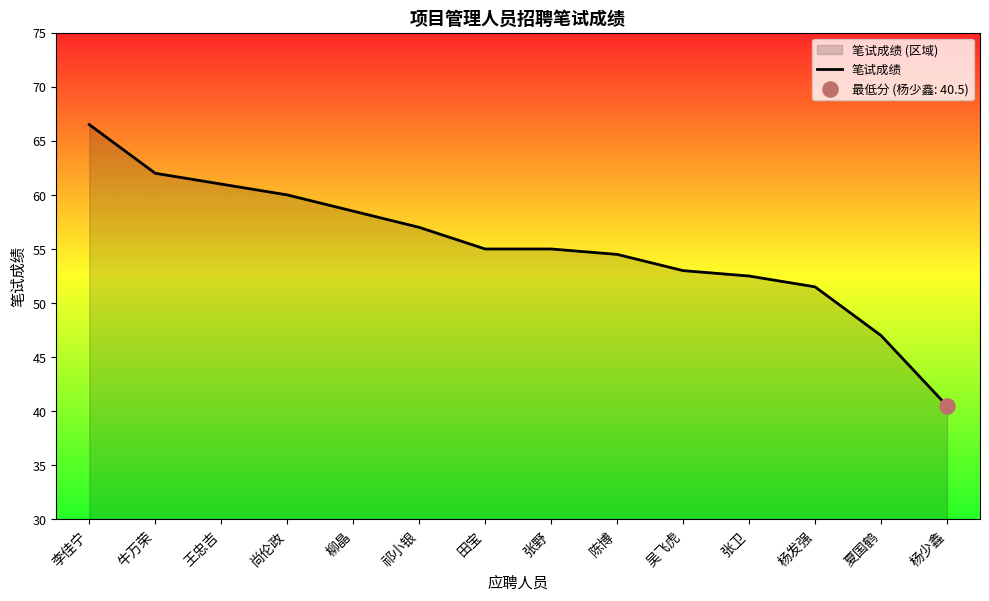

What is the change in value from 柳晶 to 田宝?

-3.5